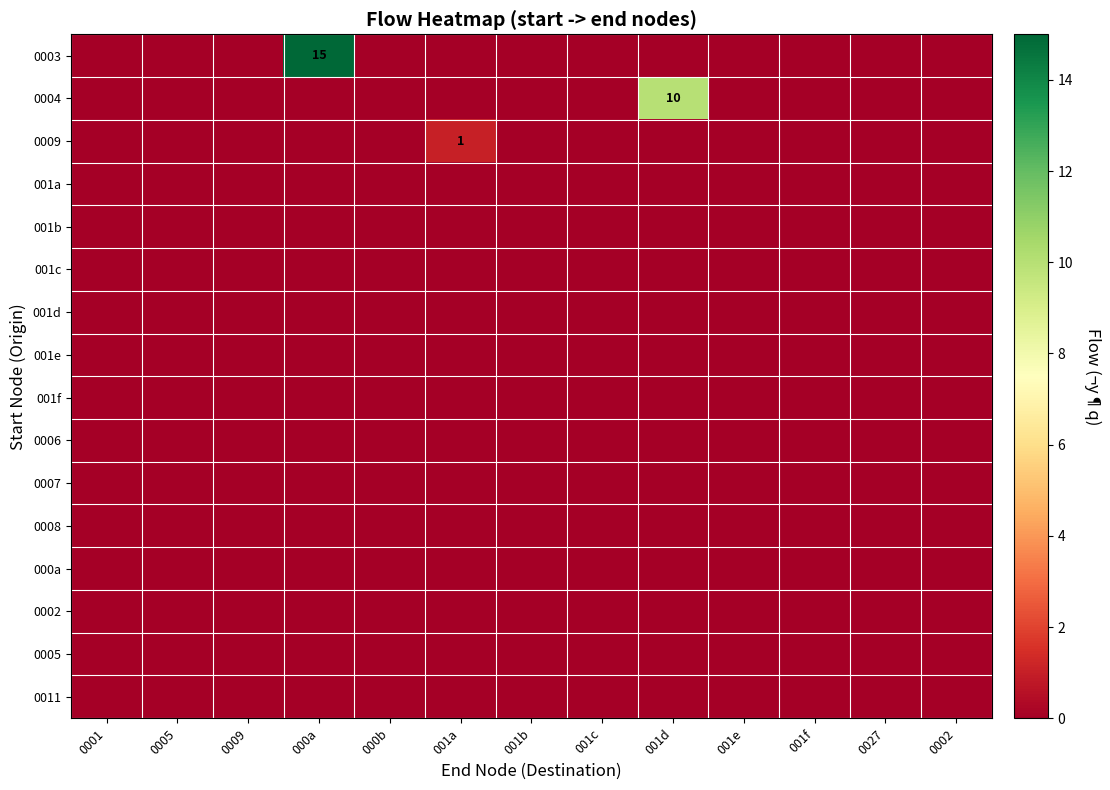

Which category has the highest value across all series?

000a